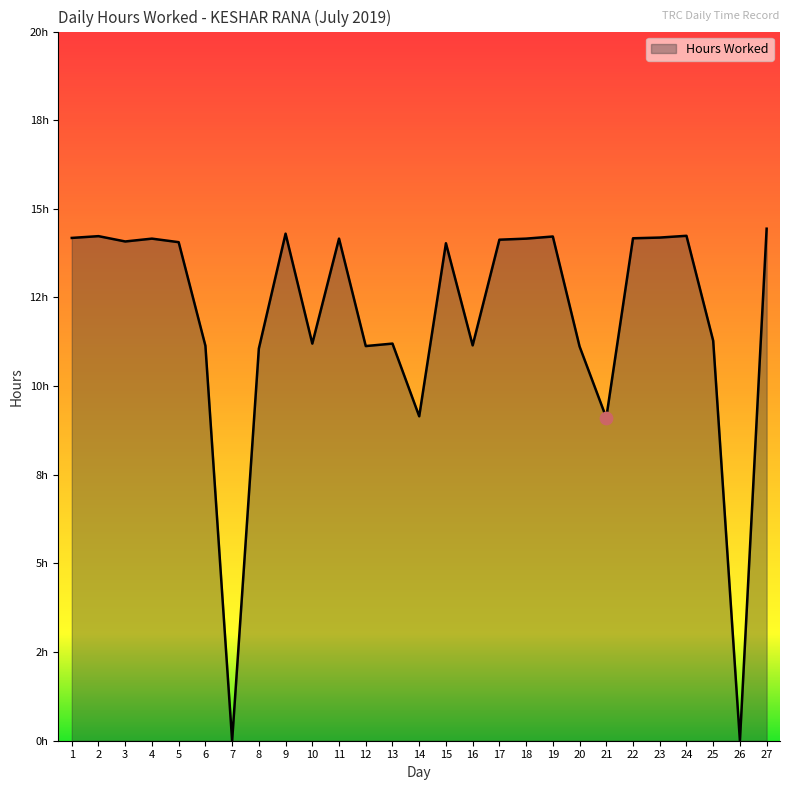

What is the change in value from 21 to 27?

+5.3